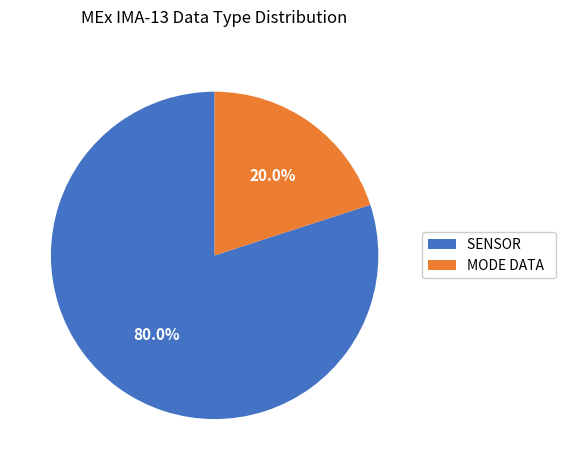

To the nearest percent, what is the average slice percentage?

50%